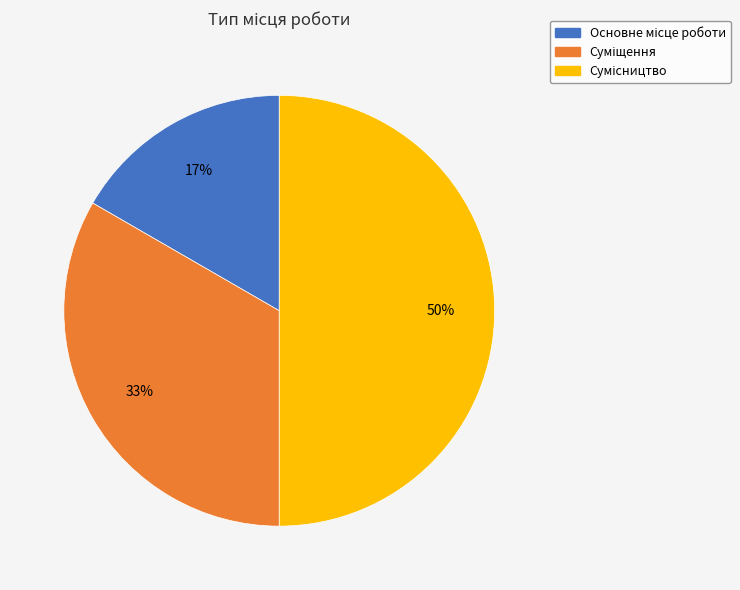

To the nearest percent, what is the difference between the largest and smallest slice percentages?

33%